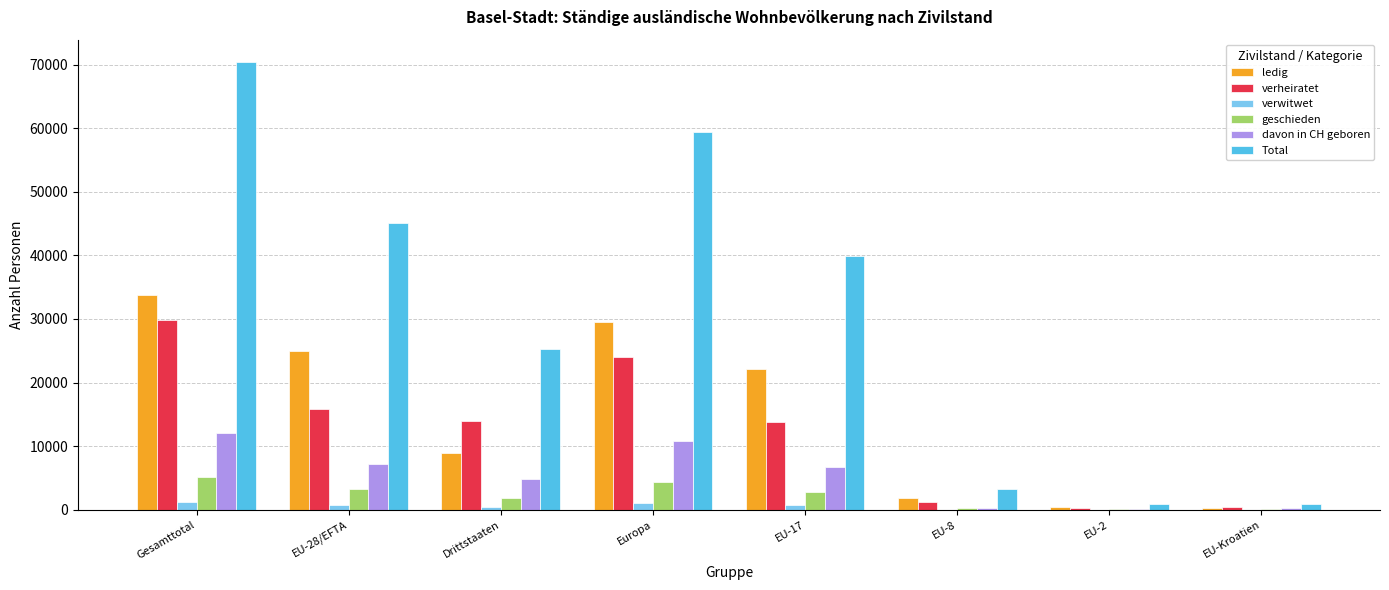

Between Gesamttotal and EU-17, which series saw the biggest shift?

Total